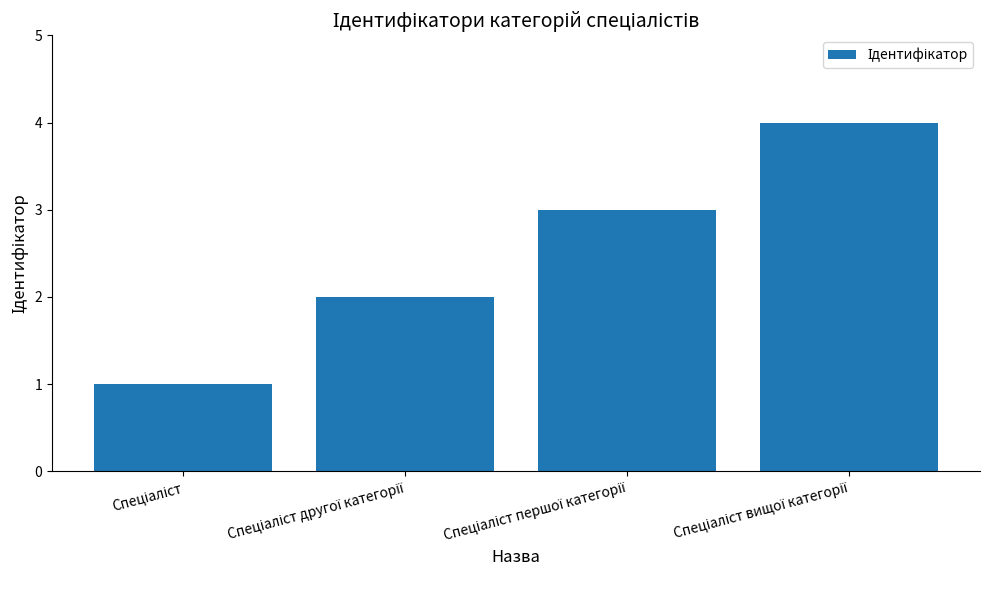

How many bars are there in total?

4